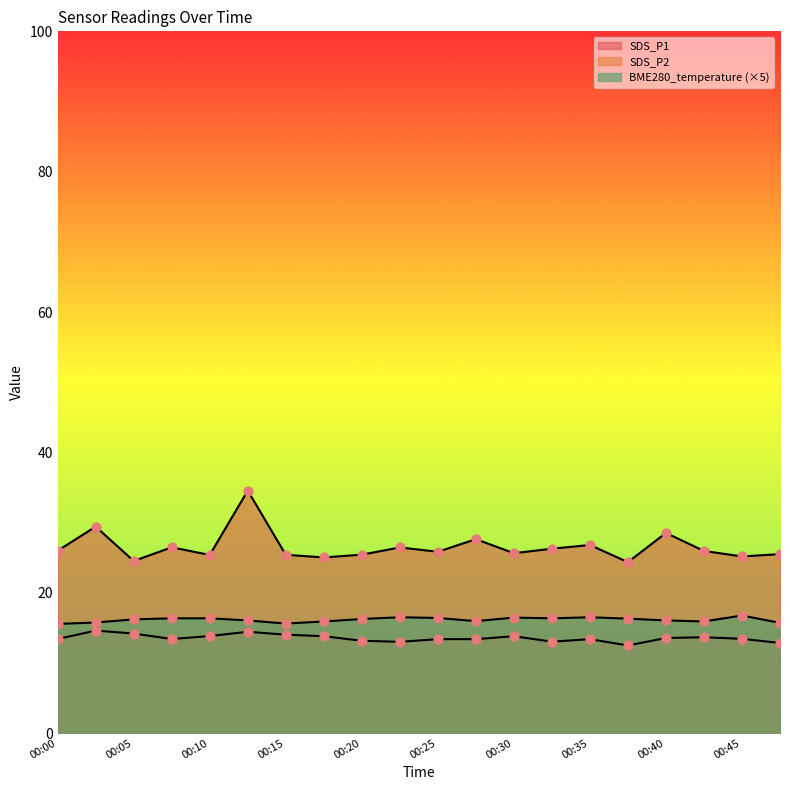

What are all the series names shown in the legend?

SDS_P1, SDS_P2, BME280_temperature